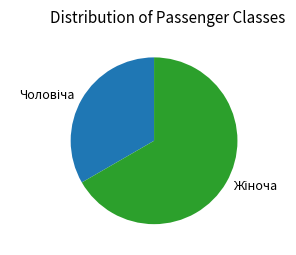

Does any single category account for the majority?

Yes